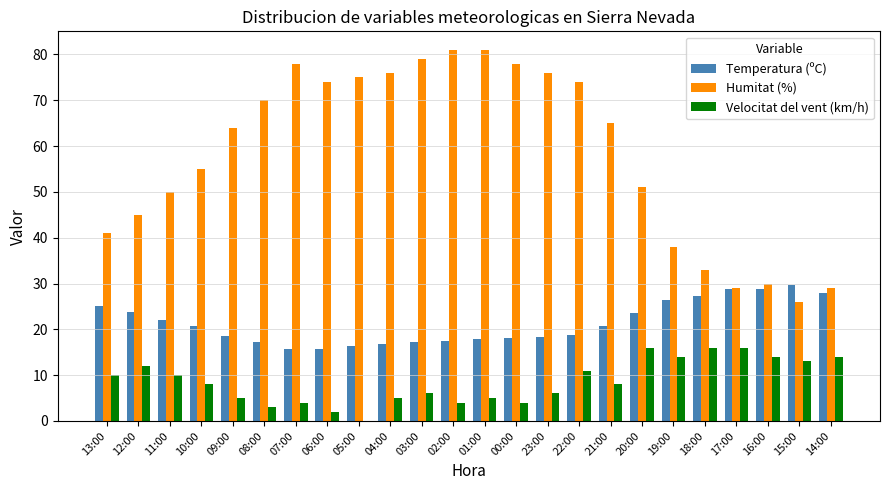

Is the value of Temperatura (ºC) at 06:00 greater than the value of Velocitat del vent (km/h) at 15:00?

Yes